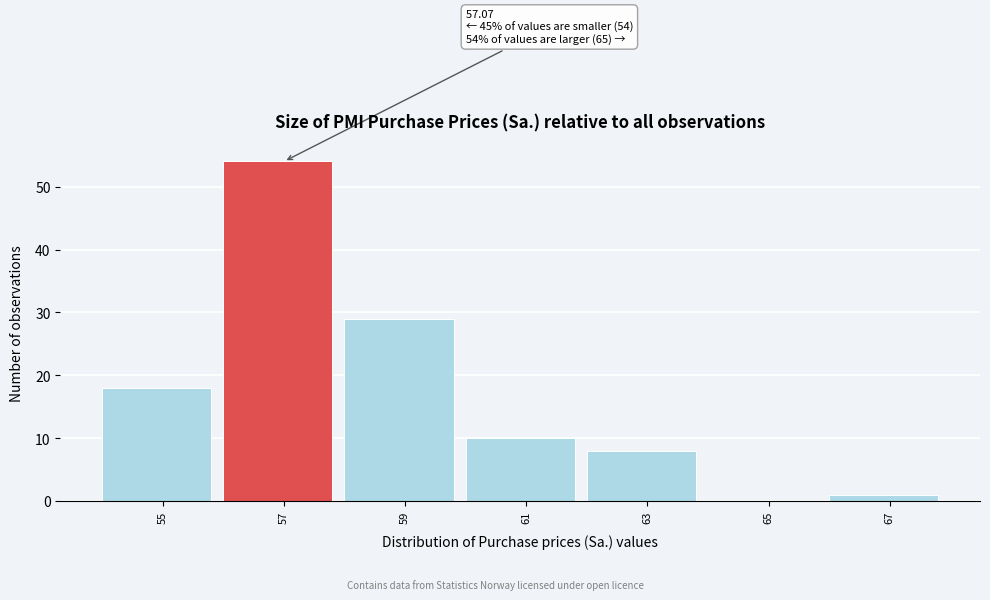

Reading left to right, extract all data points from this chart.

55=18	57=54	59=29	61=10	63=8	65=0	67=1